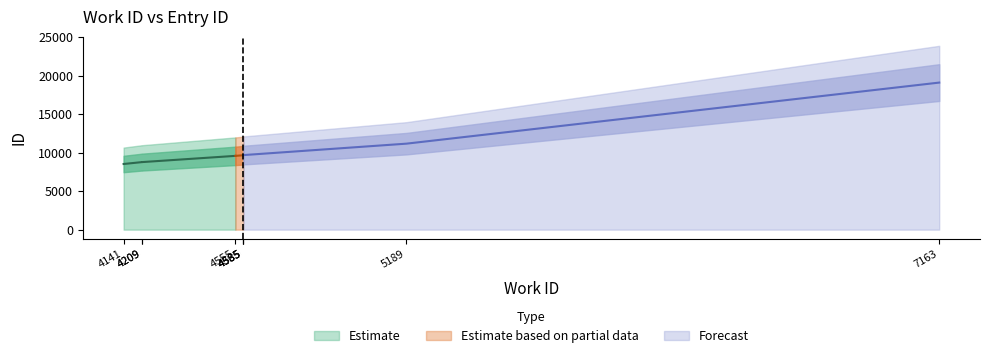

Reading left to right, transcribe all the data shown in this chart.

10653	10959	10960	11971	12074	12078	12098	13953	23863